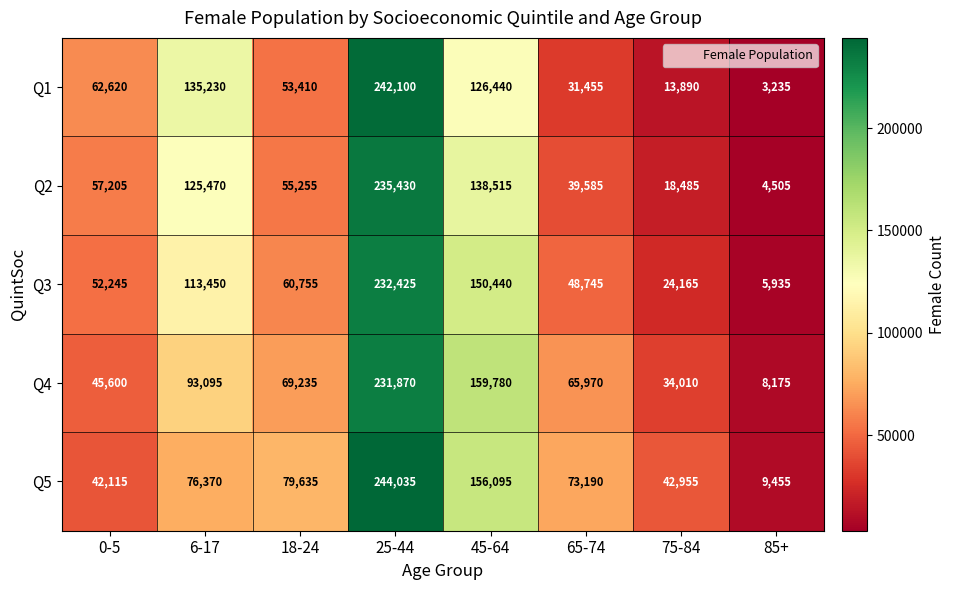

Which series has the largest total across all categories?

Q5